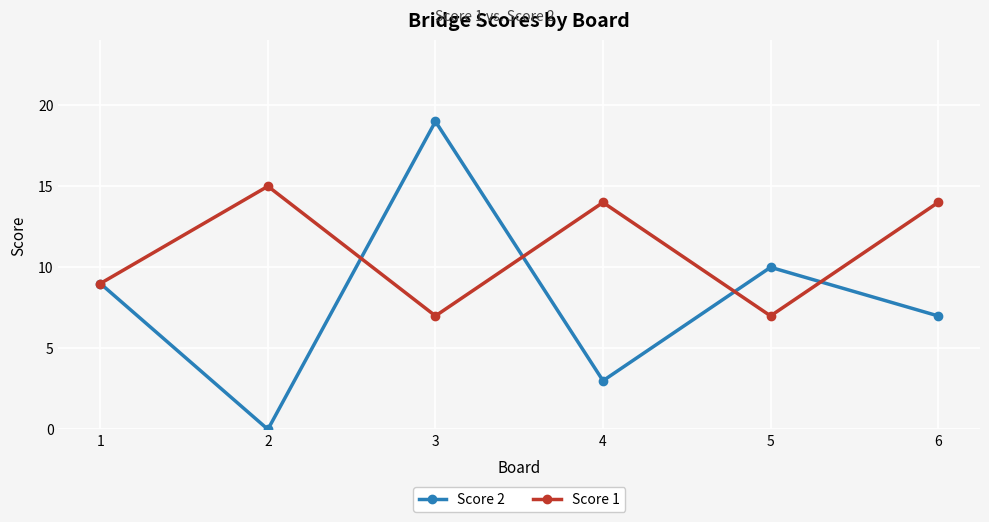

Rank the series by their average value, from lowest to highest.

Score 2, Score 1